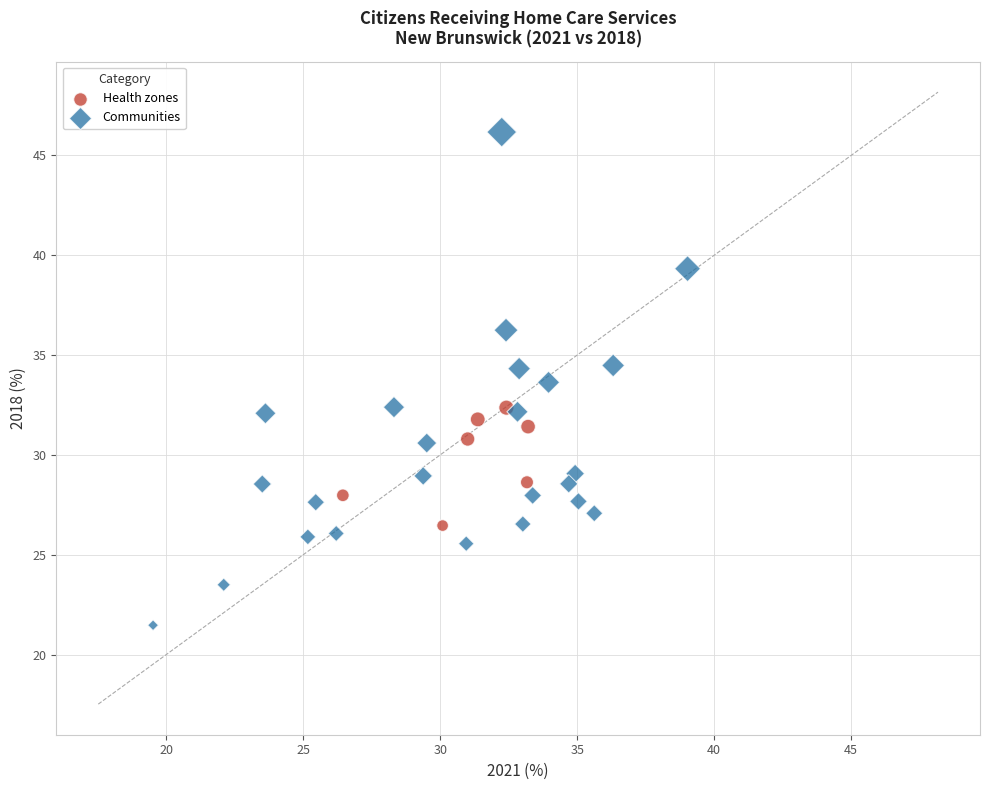

Which series reaches the maximum Y coordinate?

Communities